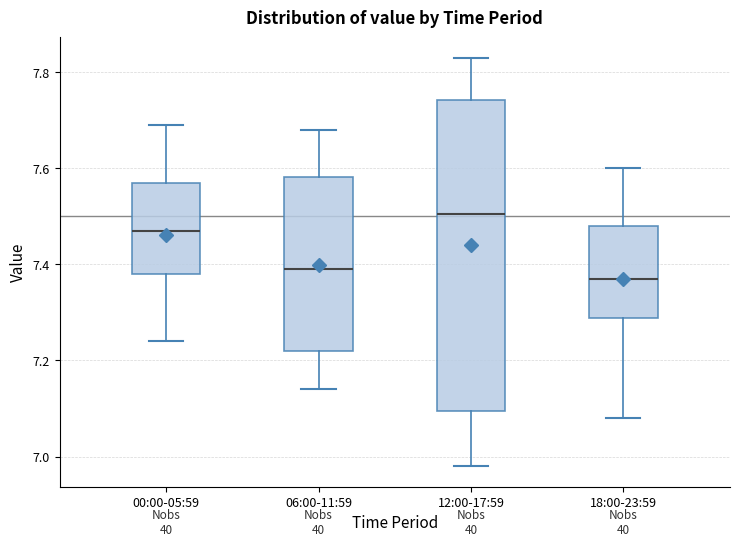

Comparing the boxes themselves (not the whiskers), which one is the tallest?

12:00-17:59